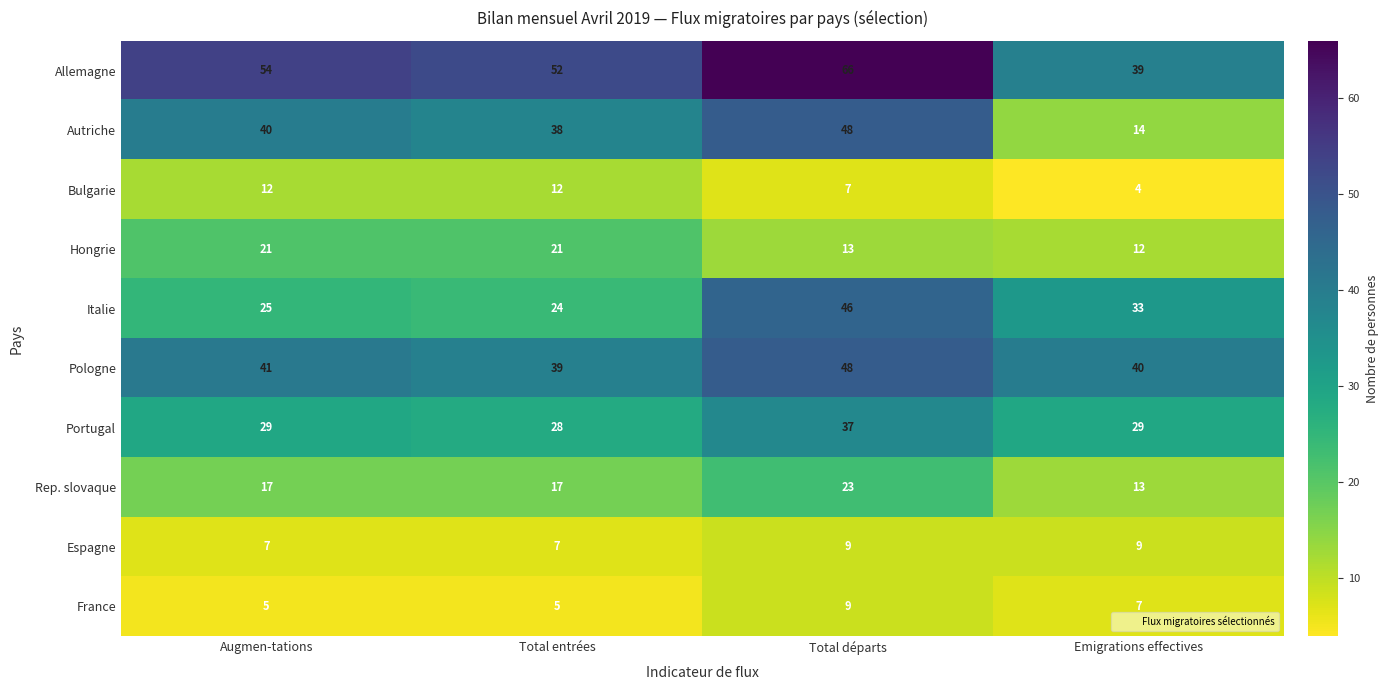

What is the minimum value for France?

5